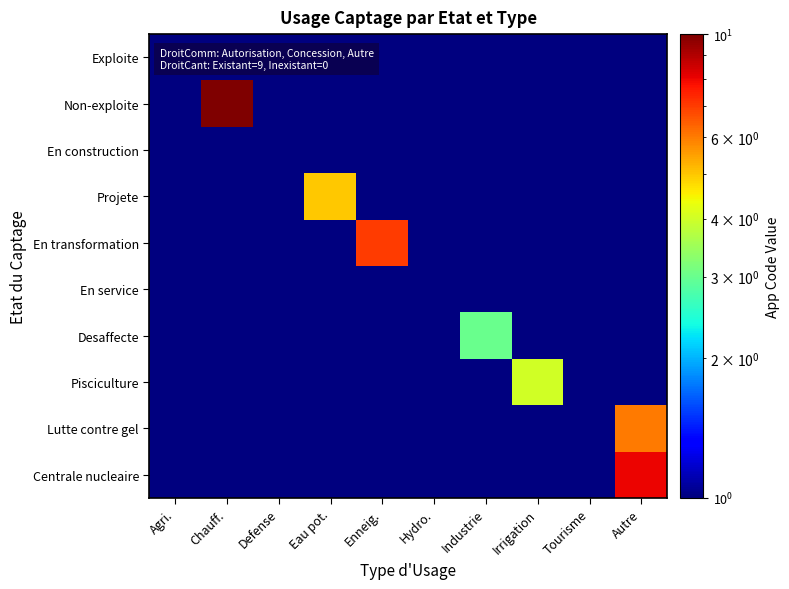

Which series has the largest range (max minus min)?

Non-exploite